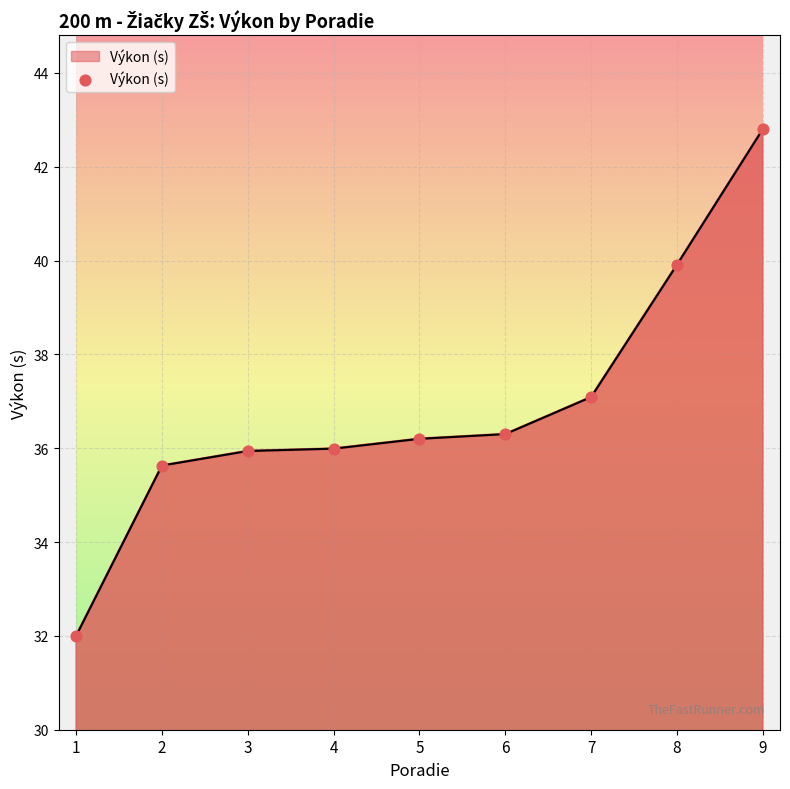

Which has a higher value, 4 or 8?

8